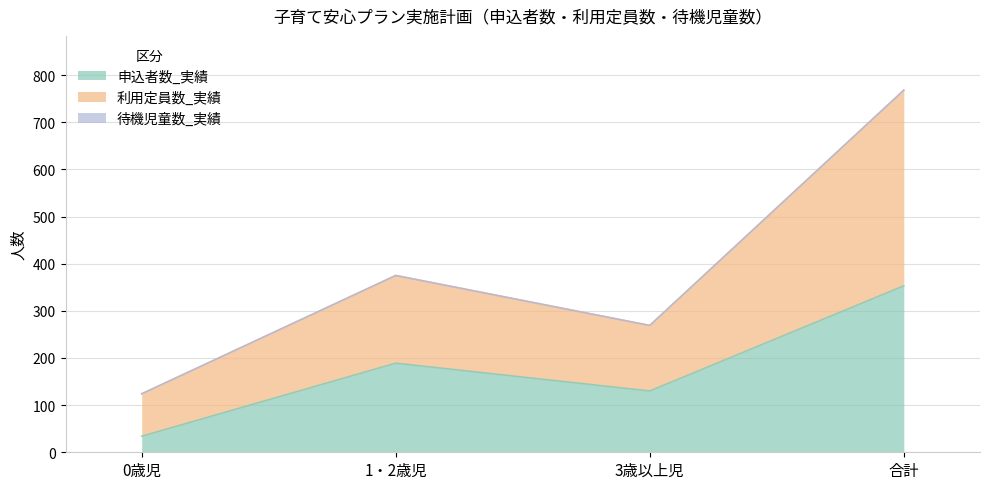

What is the highest value of the 申込者数_実績 series?

353